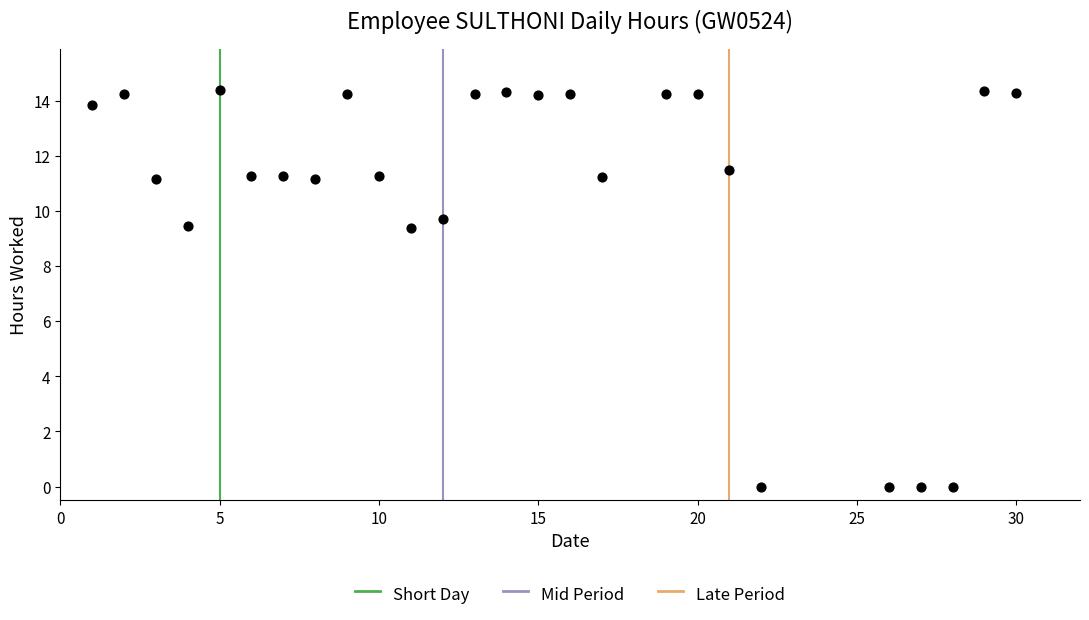

What is the range of Y values (max minus min)?

14.4